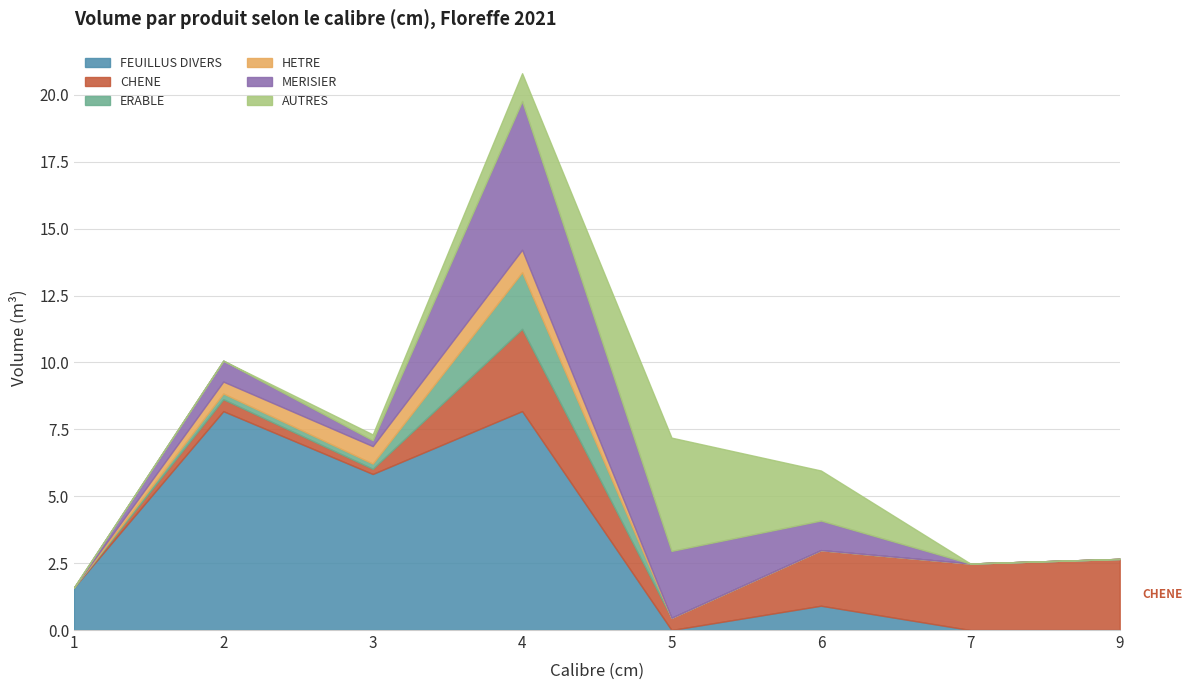

What is the difference between the AUTRES values at 5 and 6?

2.4